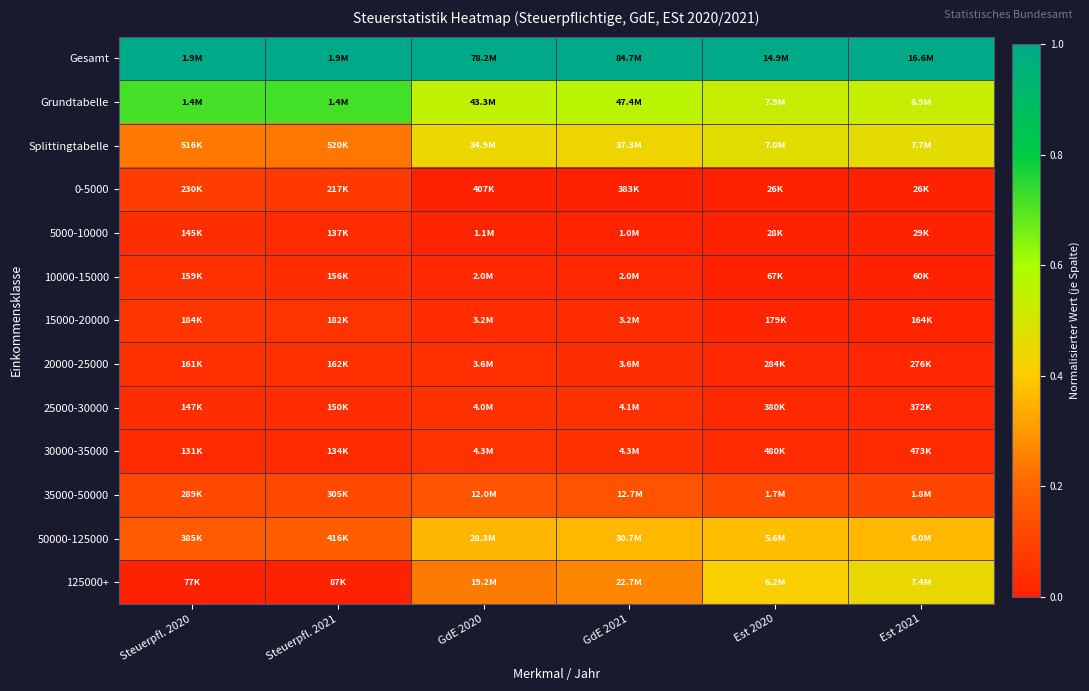

Reading left to right, what are all the values shown in this chart?

Gesamt: Steuerpfl. 2020=1.0	Steuerpfl. 2021=1.0	GdE 2020=1.0	GdE 2021=1.0	Est 2020=1.0	Est 2021=1.0
Grundtabelle: Steuerpfl. 2020=0.7	Steuerpfl. 2021=0.7	GdE 2020=0.6	GdE 2021=0.6	Est 2020=0.5	Est 2021=0.5
Splittingtabelle: Steuerpfl. 2020=0.2	Steuerpfl. 2021=0.2	GdE 2020=0.4	GdE 2021=0.4	Est 2020=0.5	Est 2021=0.5
0-5000: Steuerpfl. 2020=0.1	Steuerpfl. 2021=0.1	GdE 2020=0.0	GdE 2021=0.0	Est 2020=0.0	Est 2021=0.0
5000-10000: Steuerpfl. 2020=0.0	Steuerpfl. 2021=0.0	GdE 2020=0.0	GdE 2021=0.0	Est 2020=0.0	Est 2021=0.0
10000-15000: Steuerpfl. 2020=0.0	Steuerpfl. 2021=0.0	GdE 2020=0.0	GdE 2021=0.0	Est 2020=0.0	Est 2021=0.0
15000-20000: Steuerpfl. 2020=0.1	Steuerpfl. 2021=0.1	GdE 2020=0.0	GdE 2021=0.0	Est 2020=0.0	Est 2021=0.0
20000-25000: Steuerpfl. 2020=0.0	Steuerpfl. 2021=0.0	GdE 2020=0.0	GdE 2021=0.0	Est 2020=0.0	Est 2021=0.0
25000-30000: Steuerpfl. 2020=0.0	Steuerpfl. 2021=0.0	GdE 2020=0.0	GdE 2021=0.0	Est 2020=0.0	Est 2021=0.0
30000-35000: Steuerpfl. 2020=0.0	Steuerpfl. 2021=0.0	GdE 2020=0.0	GdE 2021=0.0	Est 2020=0.0	Est 2021=0.0
35000-50000: Steuerpfl. 2020=0.1	Steuerpfl. 2021=0.1	GdE 2020=0.1	GdE 2021=0.1	Est 2020=0.1	Est 2021=0.1
50000-125000: Steuerpfl. 2020=0.2	Steuerpfl. 2021=0.2	GdE 2020=0.4	GdE 2021=0.4	Est 2020=0.4	Est 2021=0.4
125000+: Steuerpfl. 2020=0.0	Steuerpfl. 2021=0.0	GdE 2020=0.2	GdE 2021=0.3	Est 2020=0.4	Est 2021=0.4